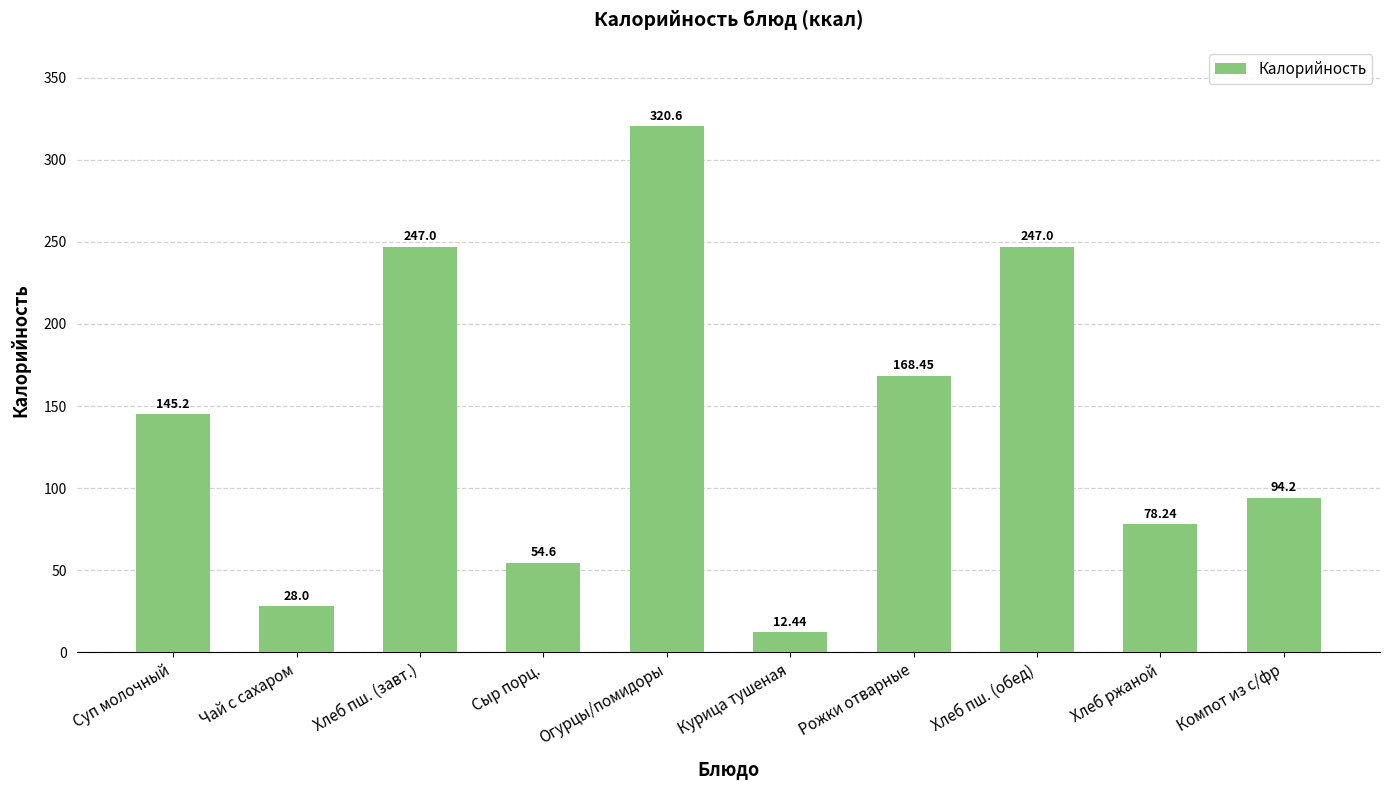

What is the difference between the maximum and minimum values?

308.2